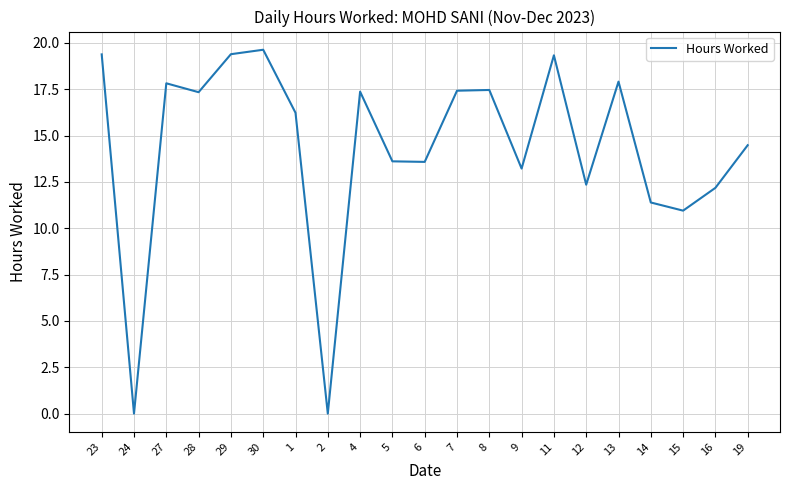

What is the difference between the maximum and minimum values?

19.6